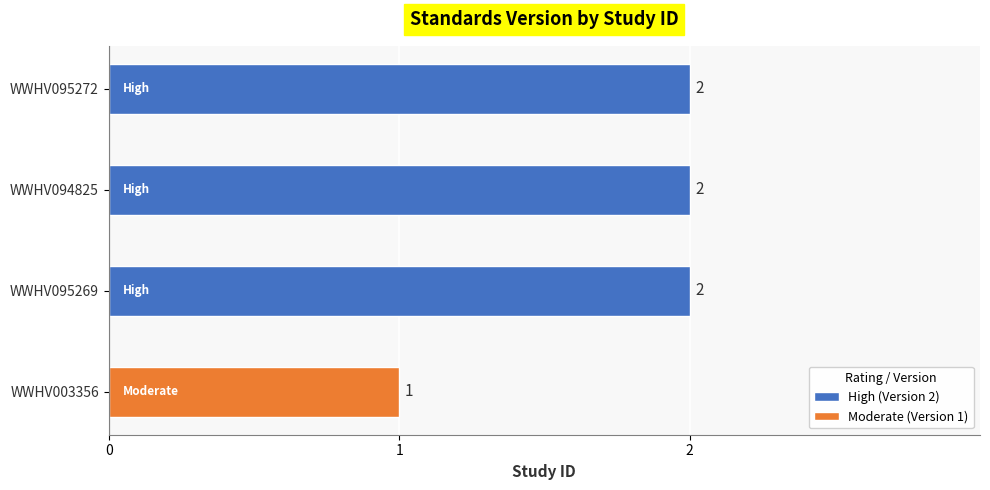

What is the sum of the values at WWHV095272 and WWHV003356?

3